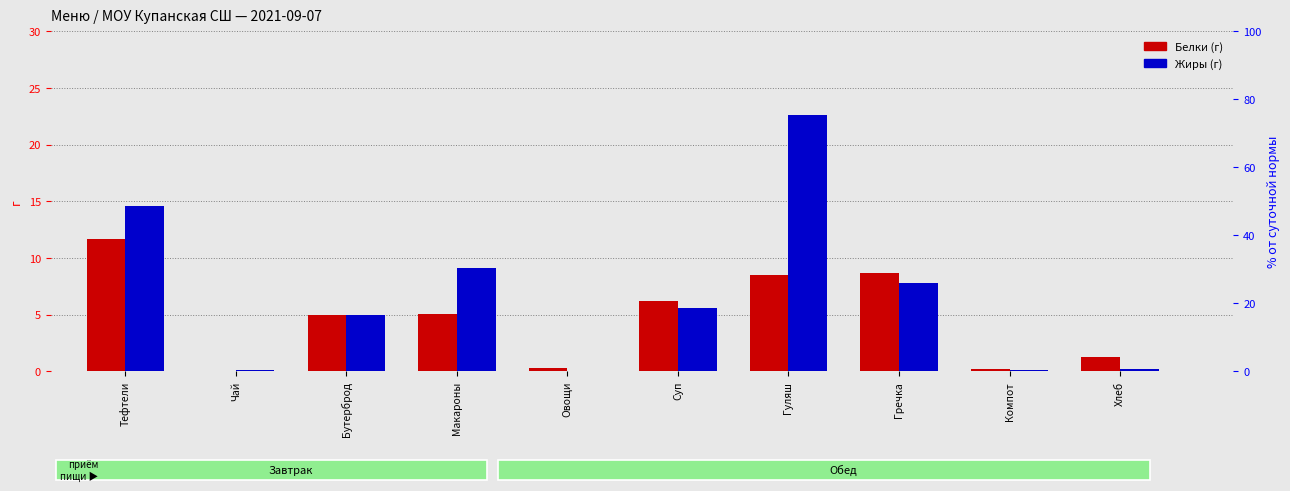

How many groups of bars are there?

10